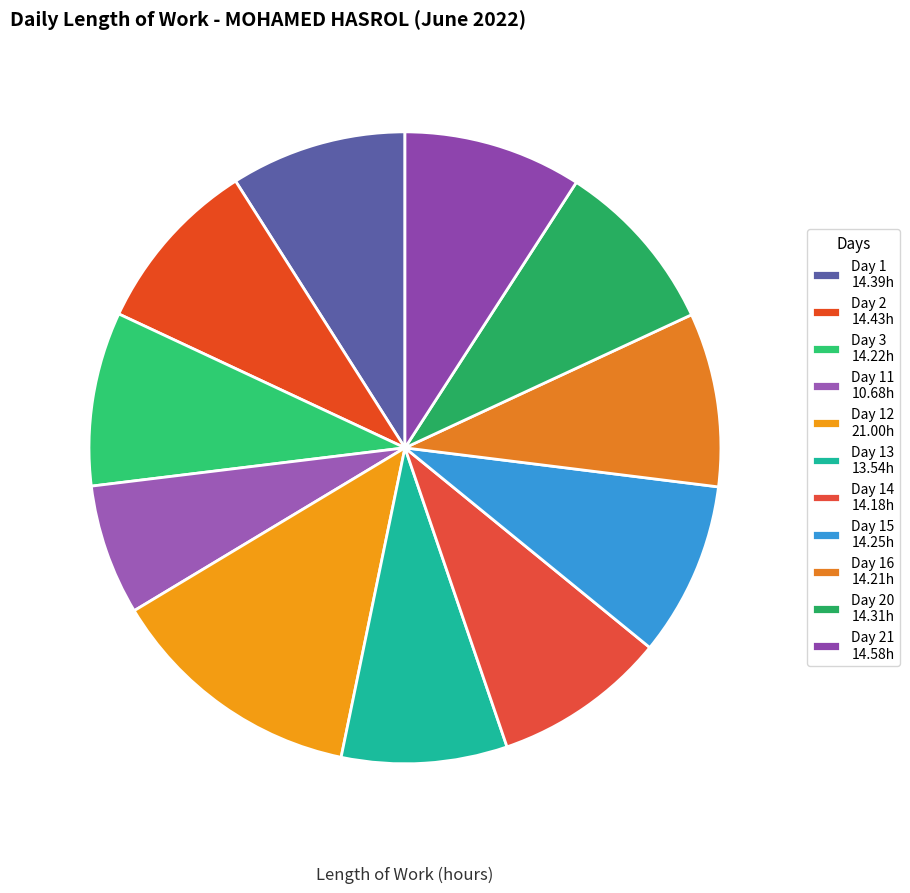

Which slice is the smallest?

Day 11